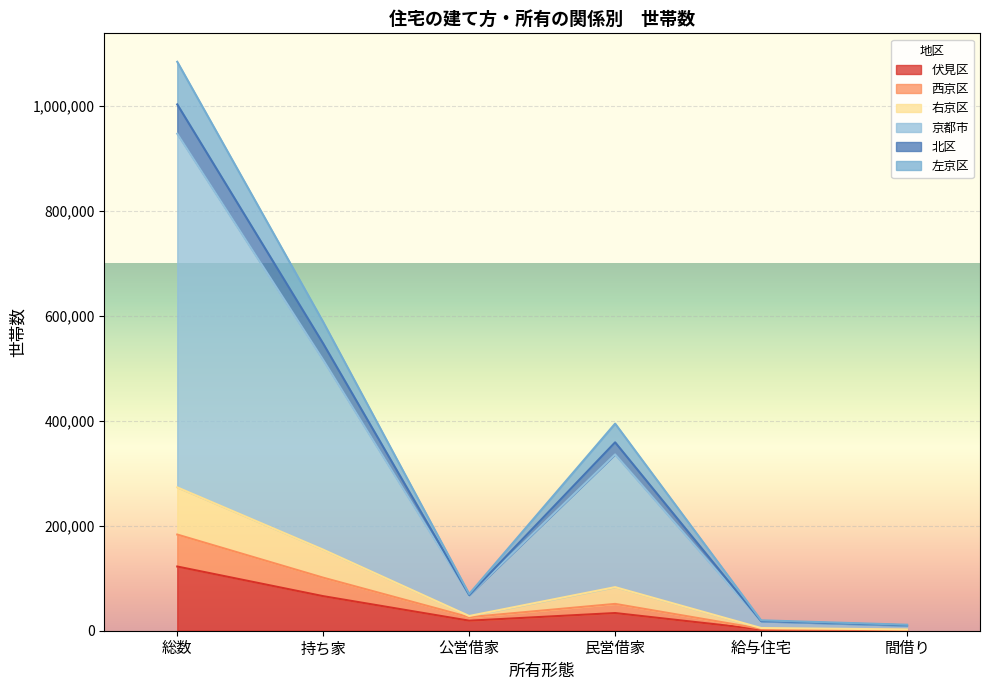

At which category is the sum across all series the highest?

総数